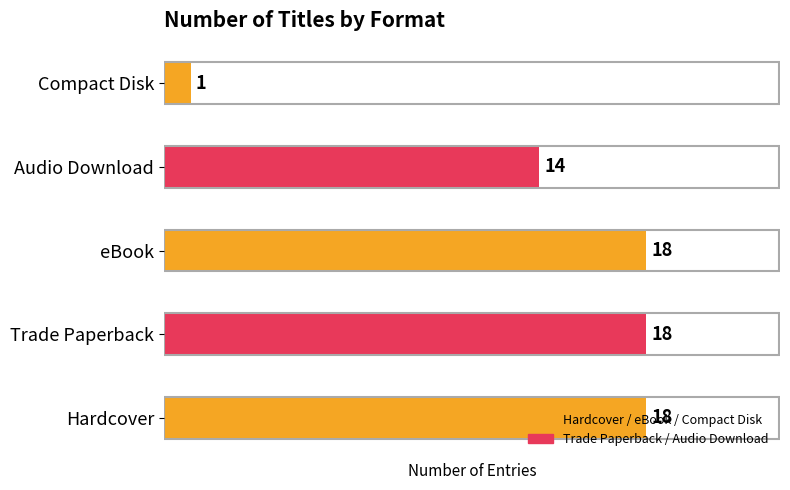

How many distinct data groups are displayed?

1